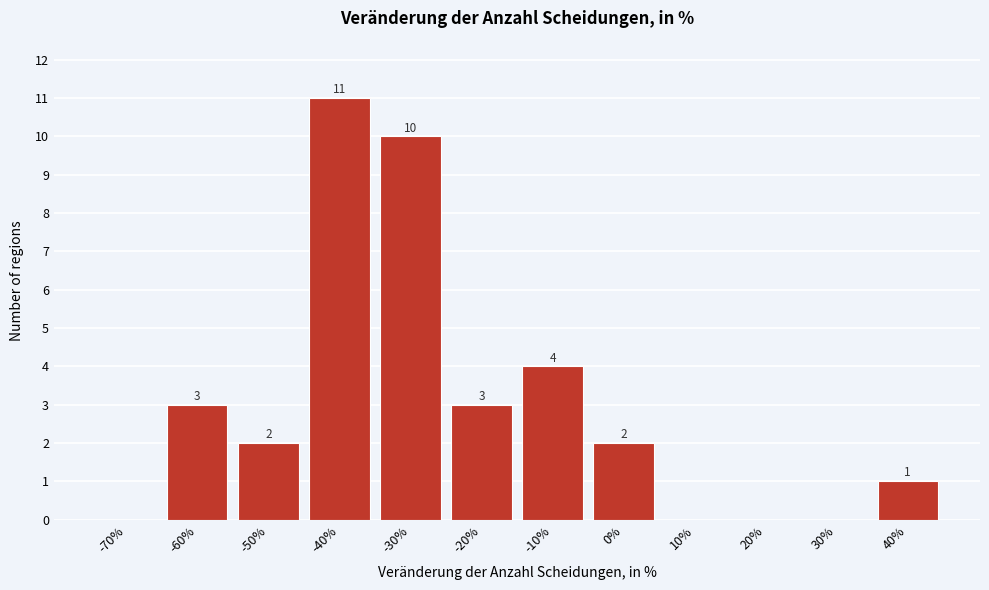

Reading left to right, extract all data points from this chart.

-70%=0	-60%=3	-50%=2	-40%=11	-30%=10	-20%=3	-10%=4	0%=2	10%=0	20%=0	30%=0	40%=1